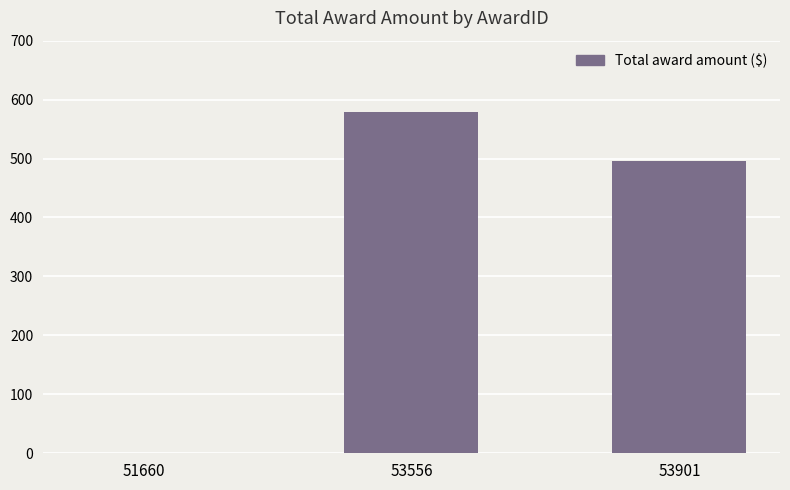

Are the bars horizontal?

No